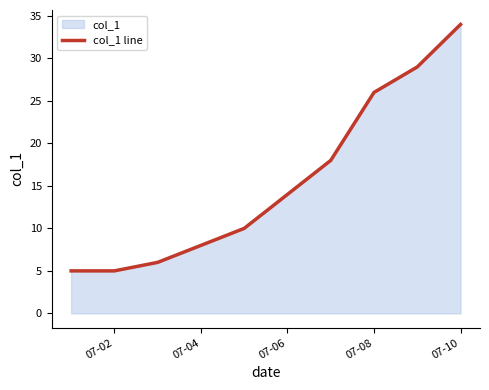

What is the approximate value at 07-10, to the nearest 10?

30